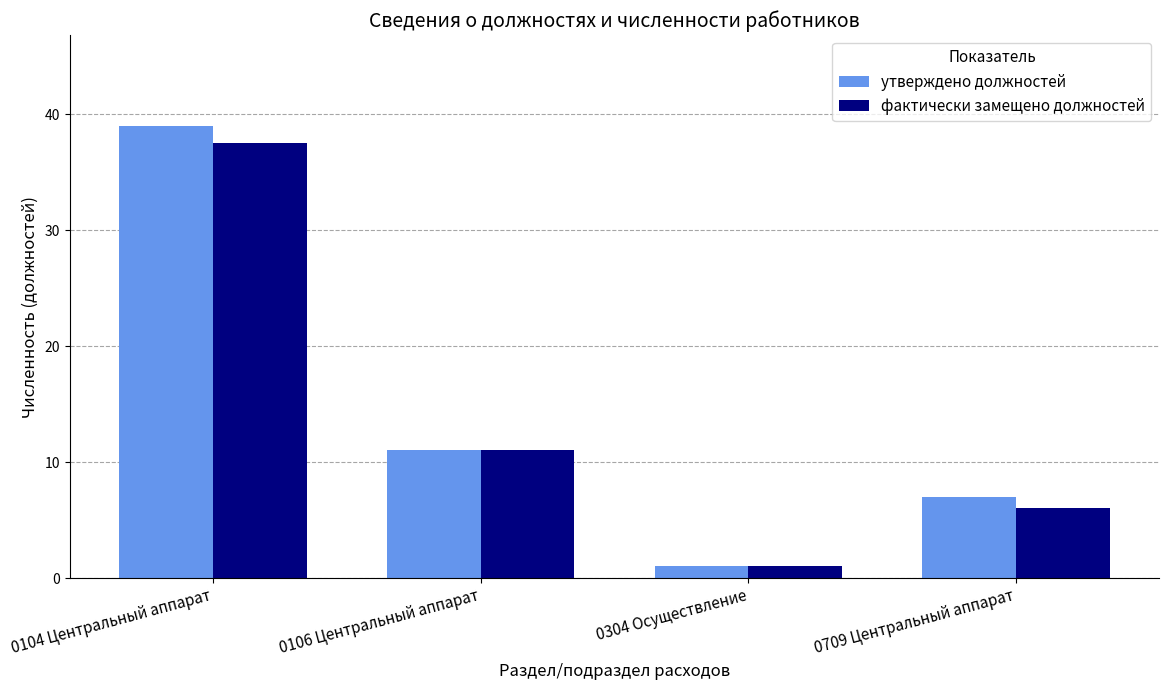

Between 0104 Центральный аппарат and 0106 Центральный аппарат, which series saw the biggest shift?

утверждено должностей